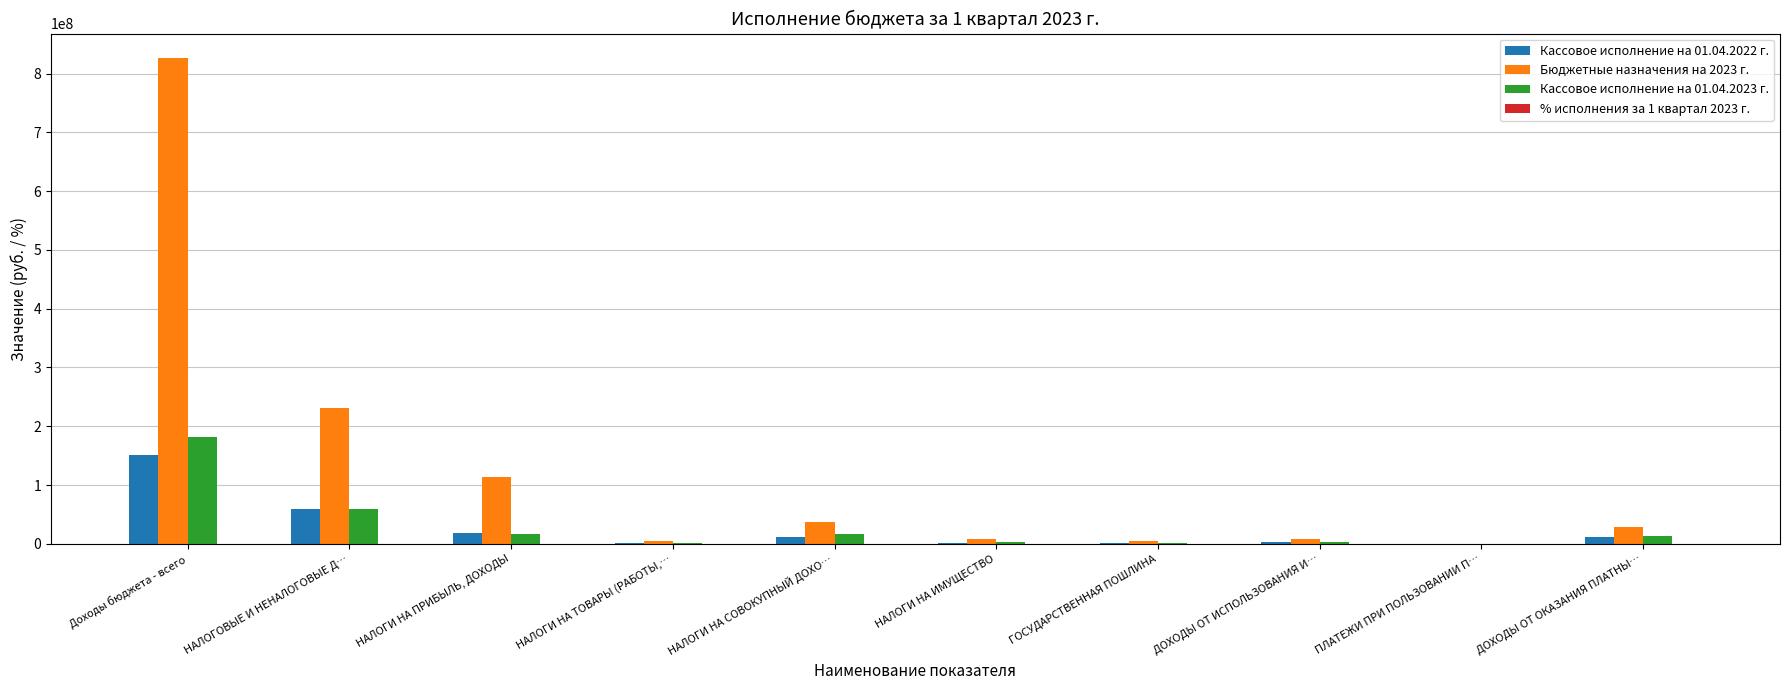

At which category is the sum across all series the highest?

Доходы бюджета - всего